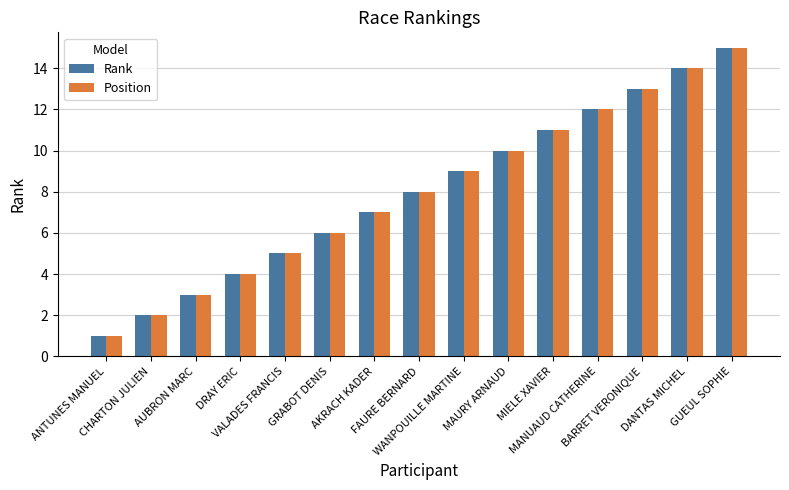

Are the bars grouped side by side (vs. stacked)?

Yes